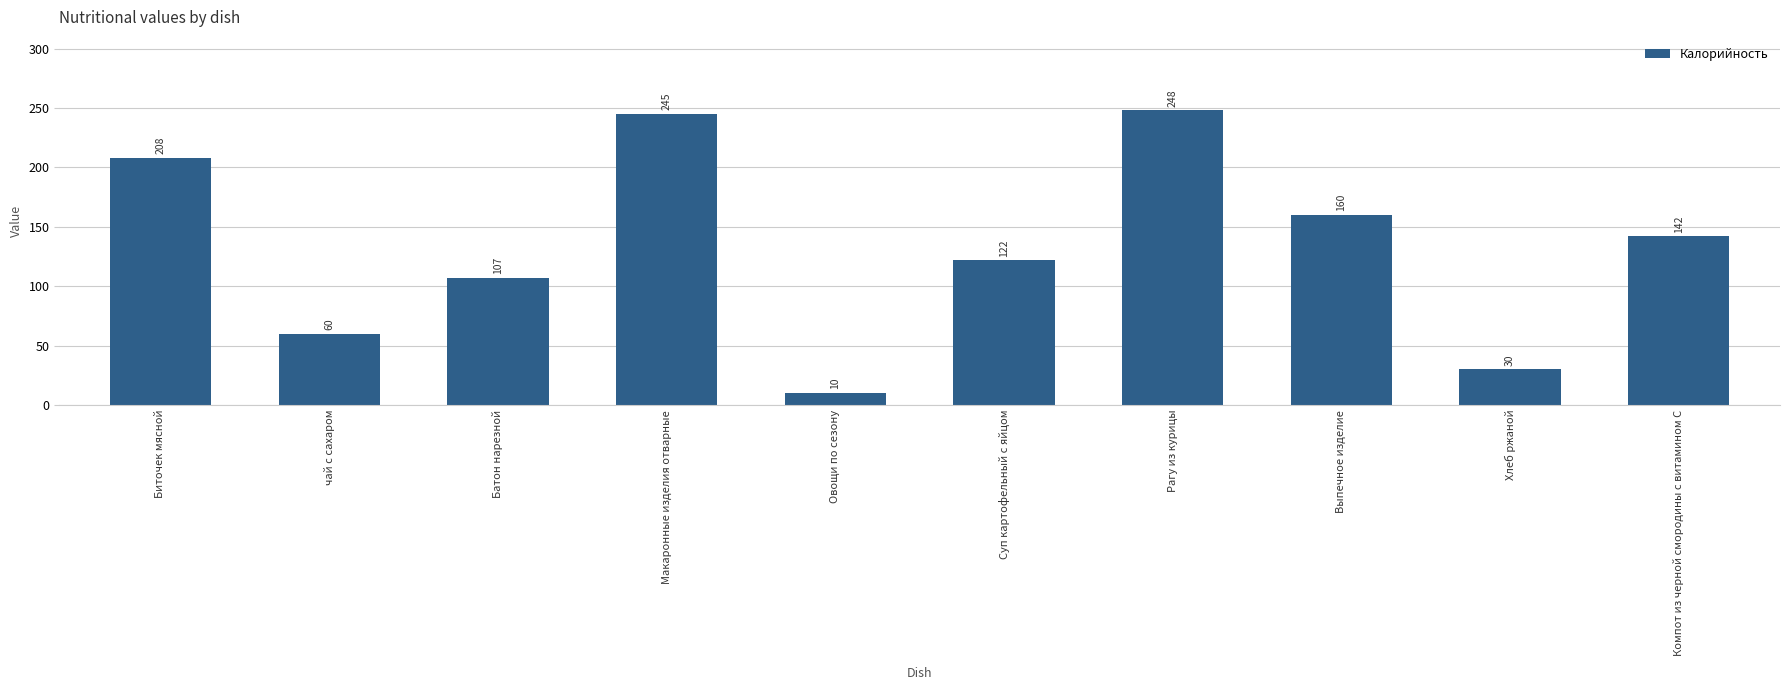

What is the minimum value shown in the chart?

10